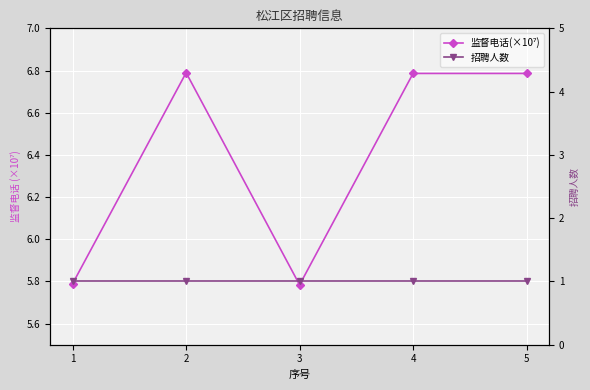

Reading right to left, list all the values displayed in this chart.

监督电话(×10⁷): 6.8	6.8	5.8	6.8	5.8
招聘人数: 1.0	1.0	1.0	1.0	1.0